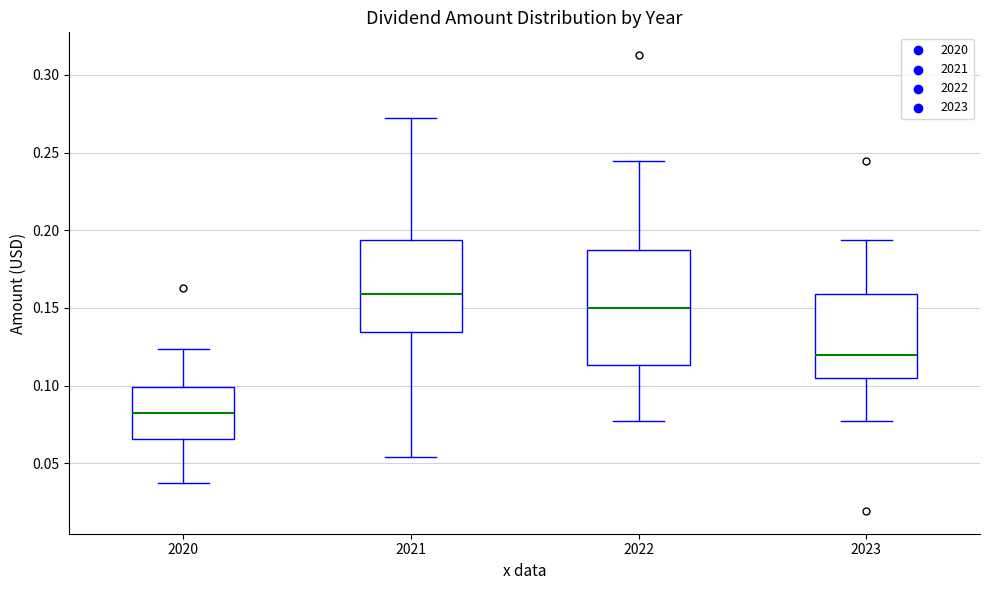

Which box has the lowest median line?

2020